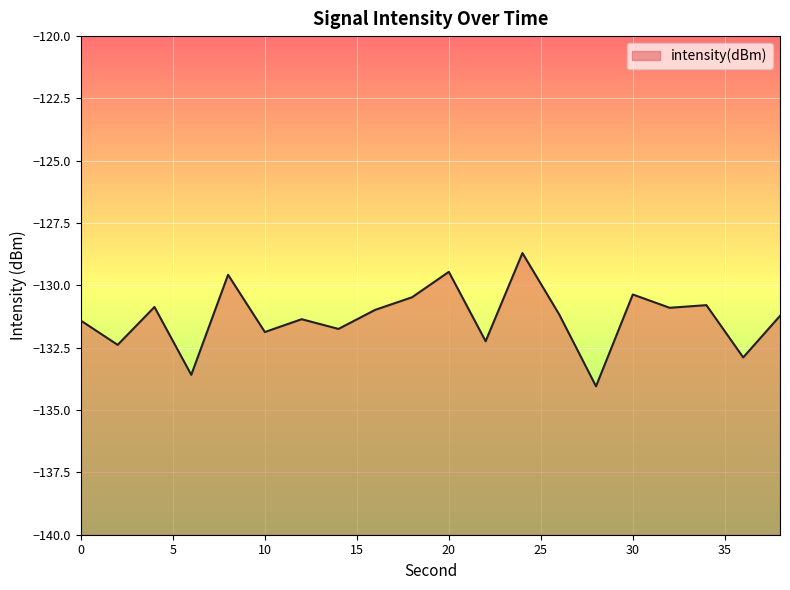

The chart shows a value of -133.6 at 6. True or false?

True